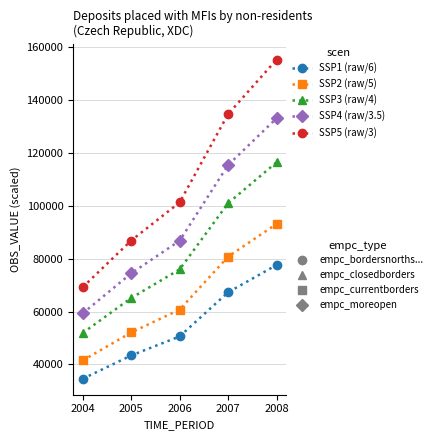

At which category is the sum across all series the highest?

2008